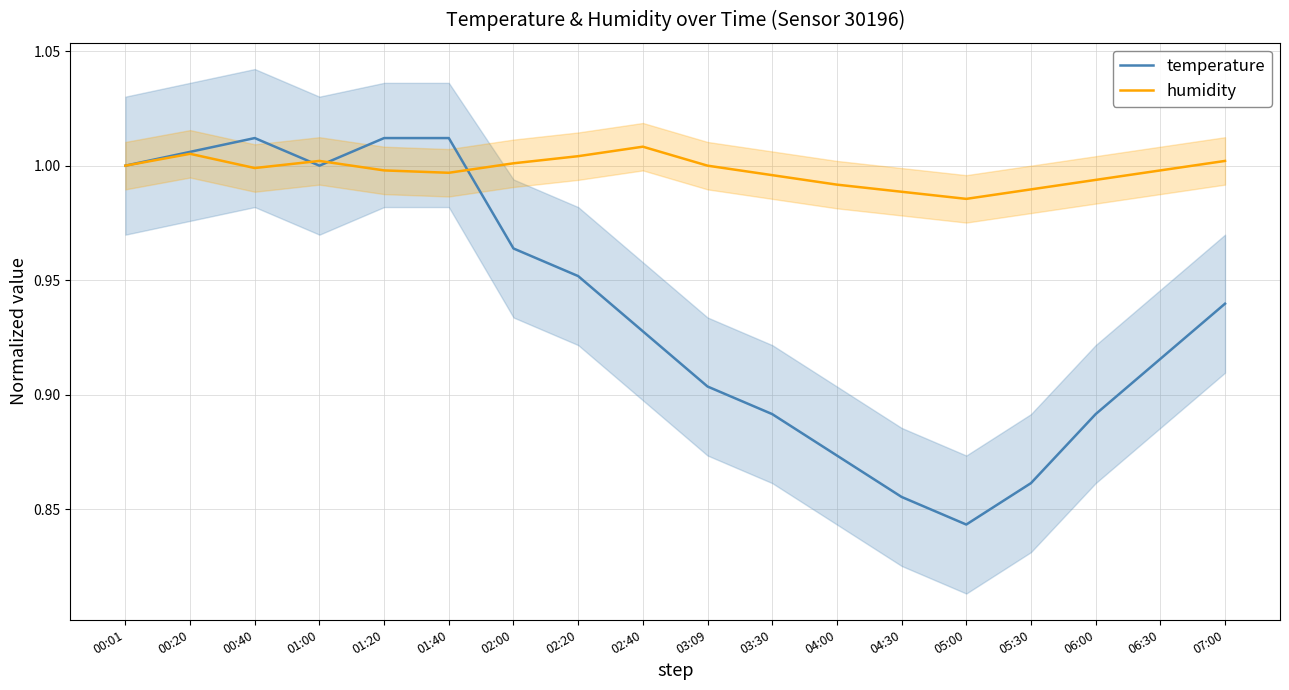

Where is temperature nearest to the value 0?

05:00